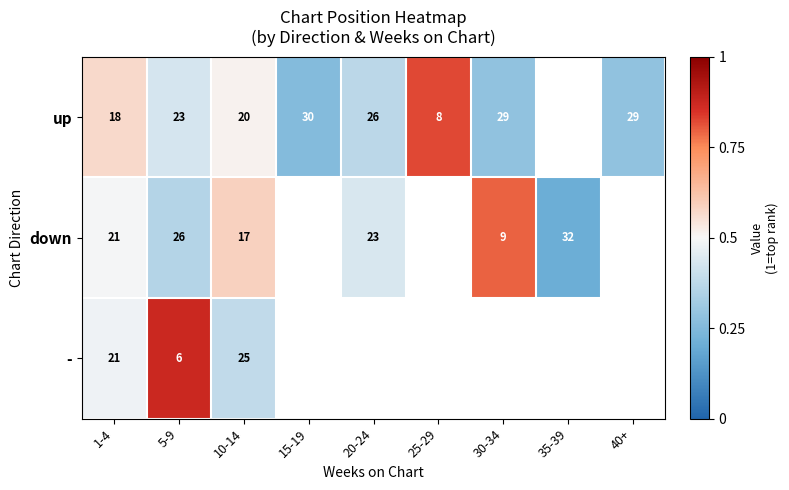

Which label corresponds to the largest value in the chart?

5-9